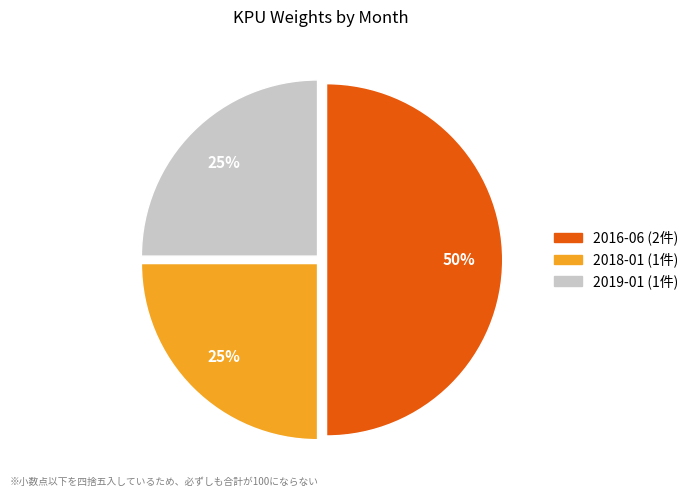

Which slice is the largest?

2016-06